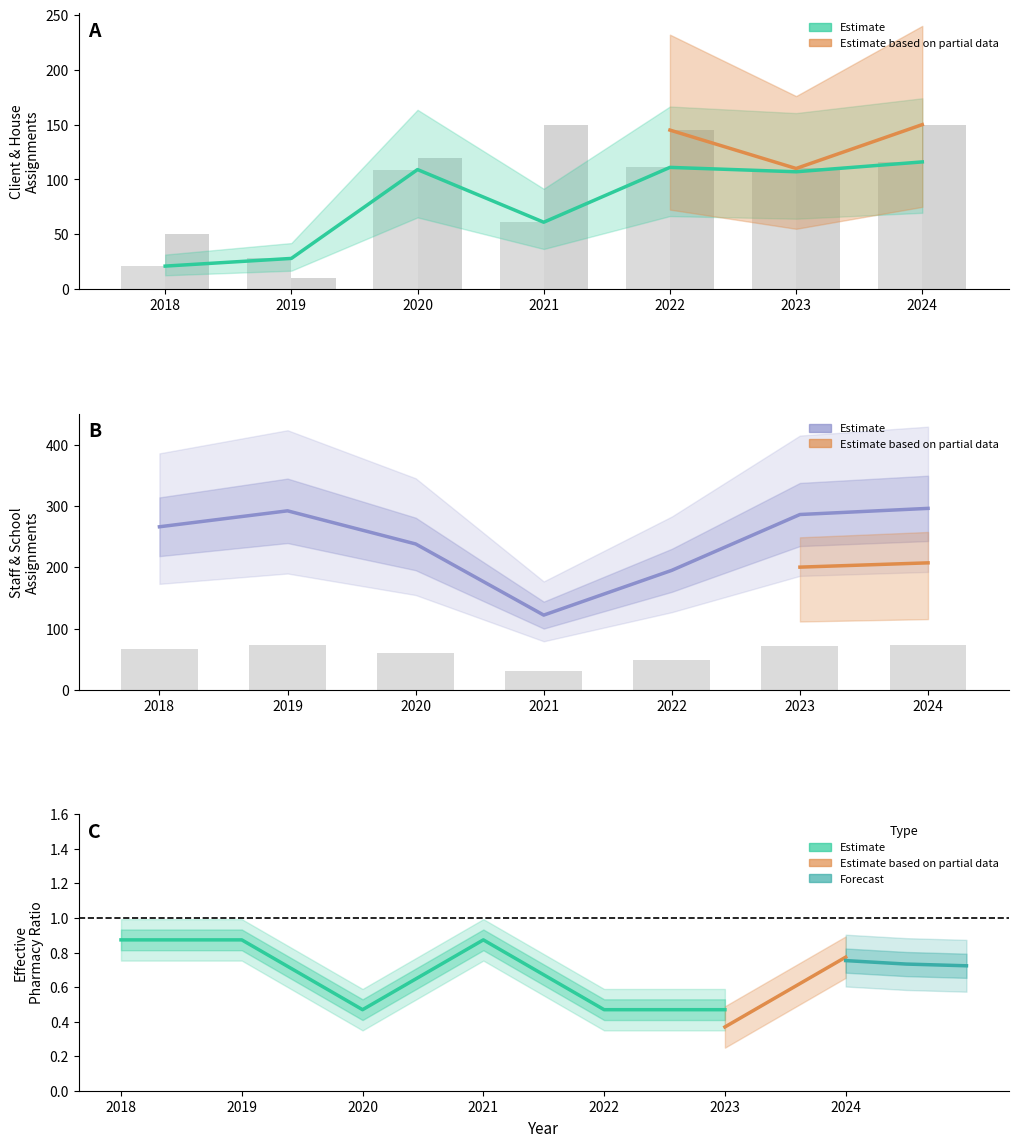

Reading left to right, what are all the values shown in this chart?

ClientID: 21	28	109	61	111	107	116
HouseID: 50	10	120	150	145	110	150
CCS_StaffID: 266	292	238	122	195	286	296